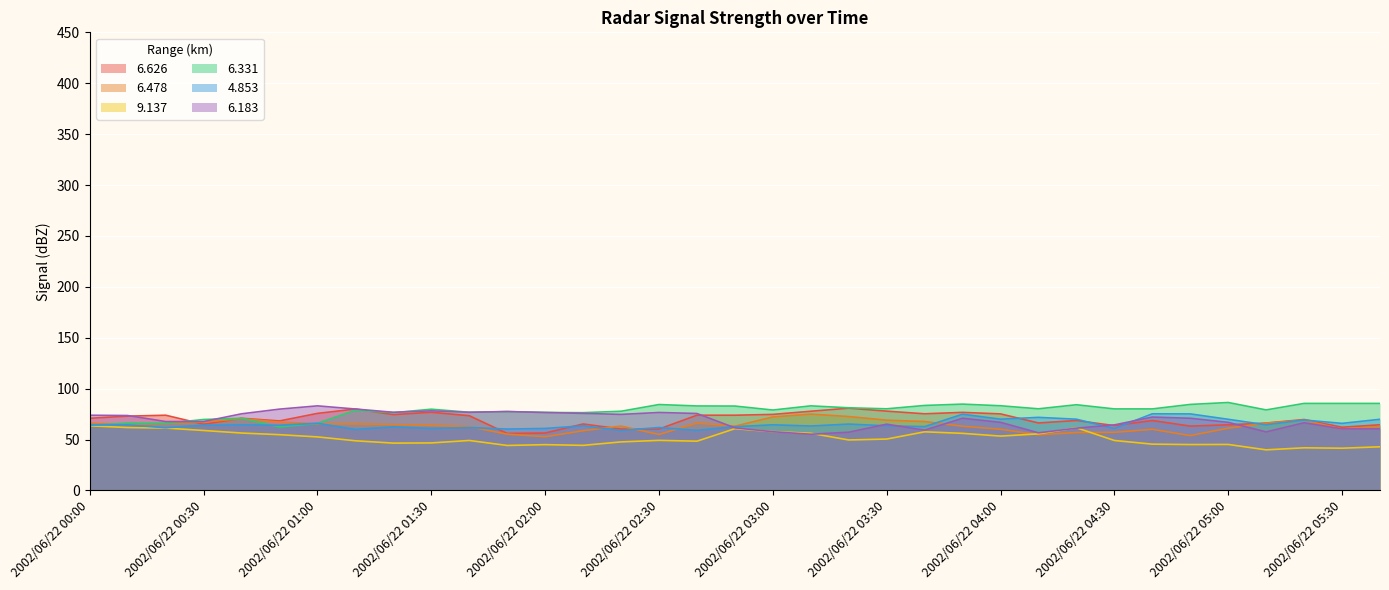

What is the lowest value of the   6.331 series?

62.4